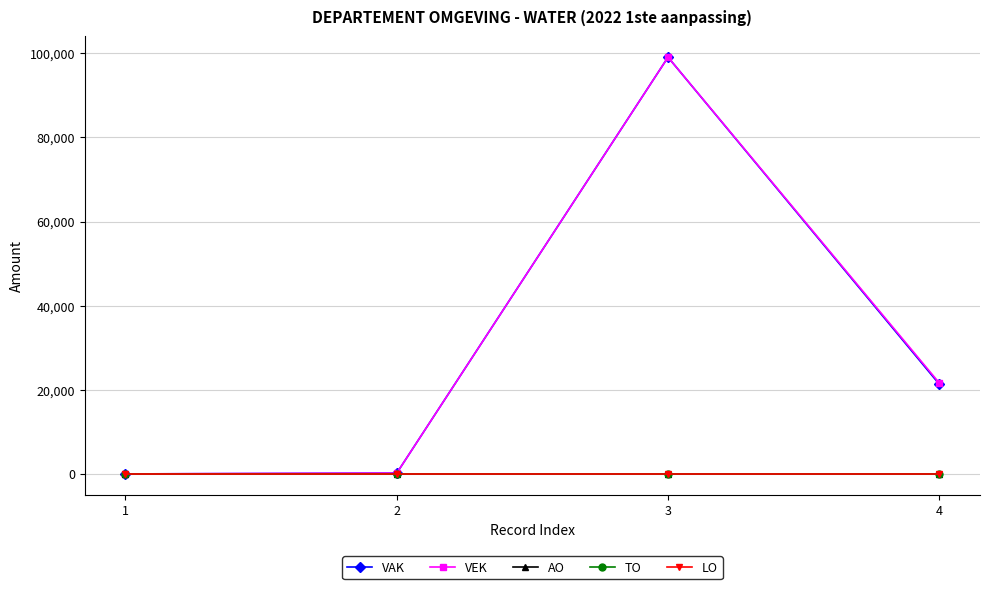

Read the VEK value at 3, to the nearest 10.

99070